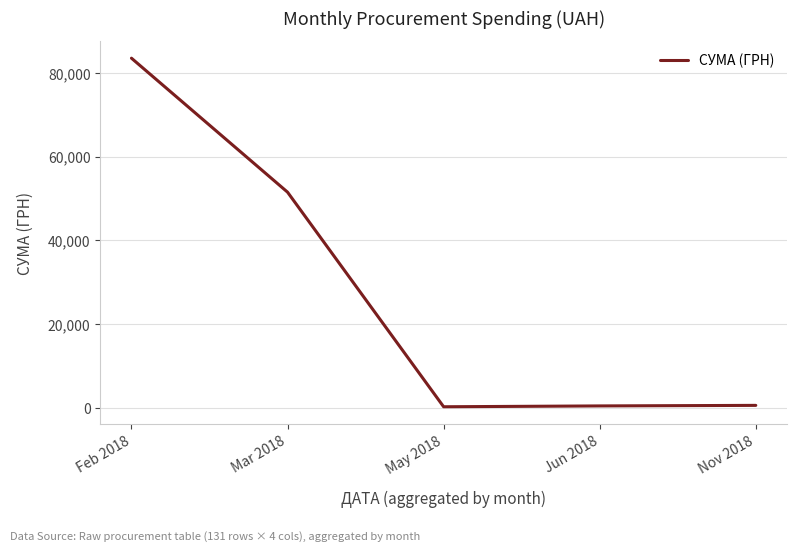

What is the smallest value displayed?

320.4